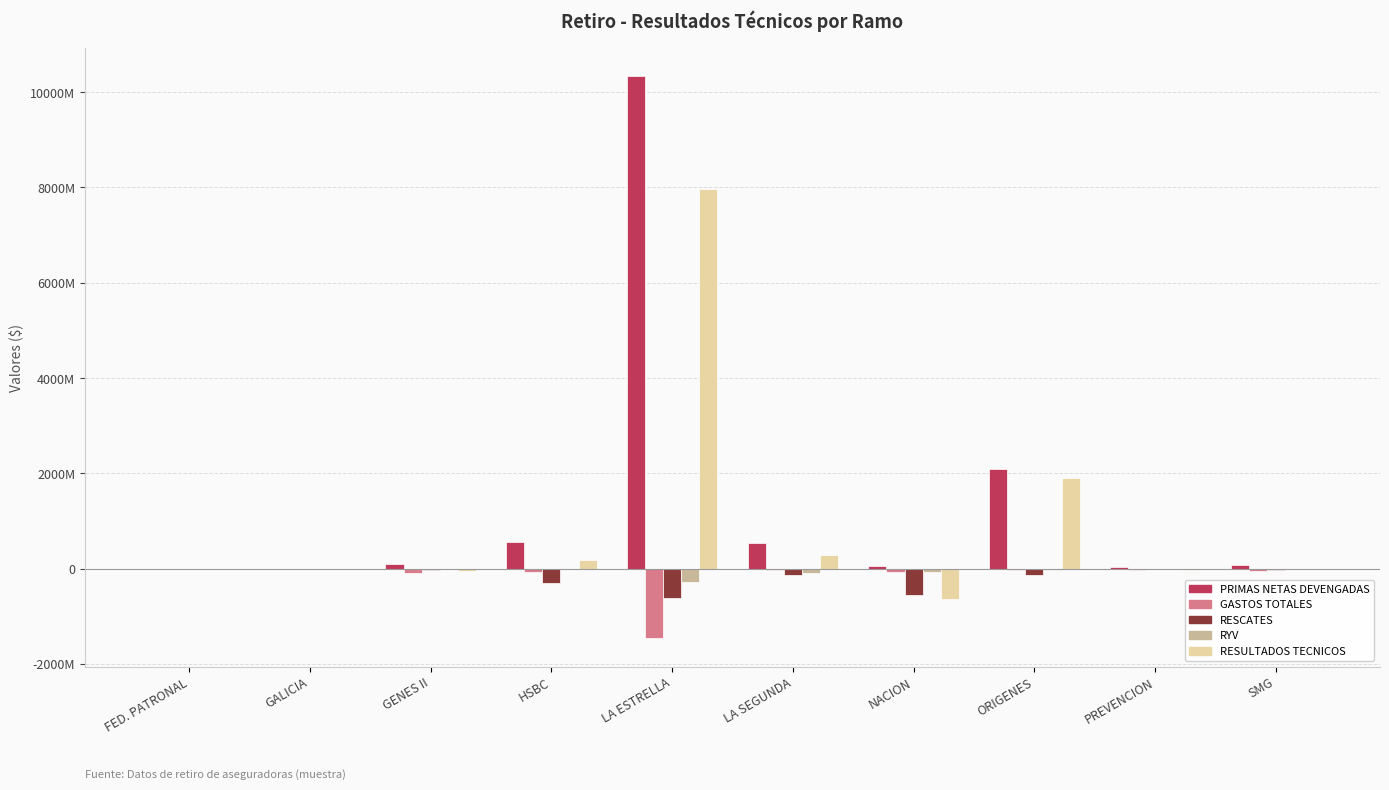

Where does the GASTOS TOTALES series first go above -32316648?

FED. PATRONAL